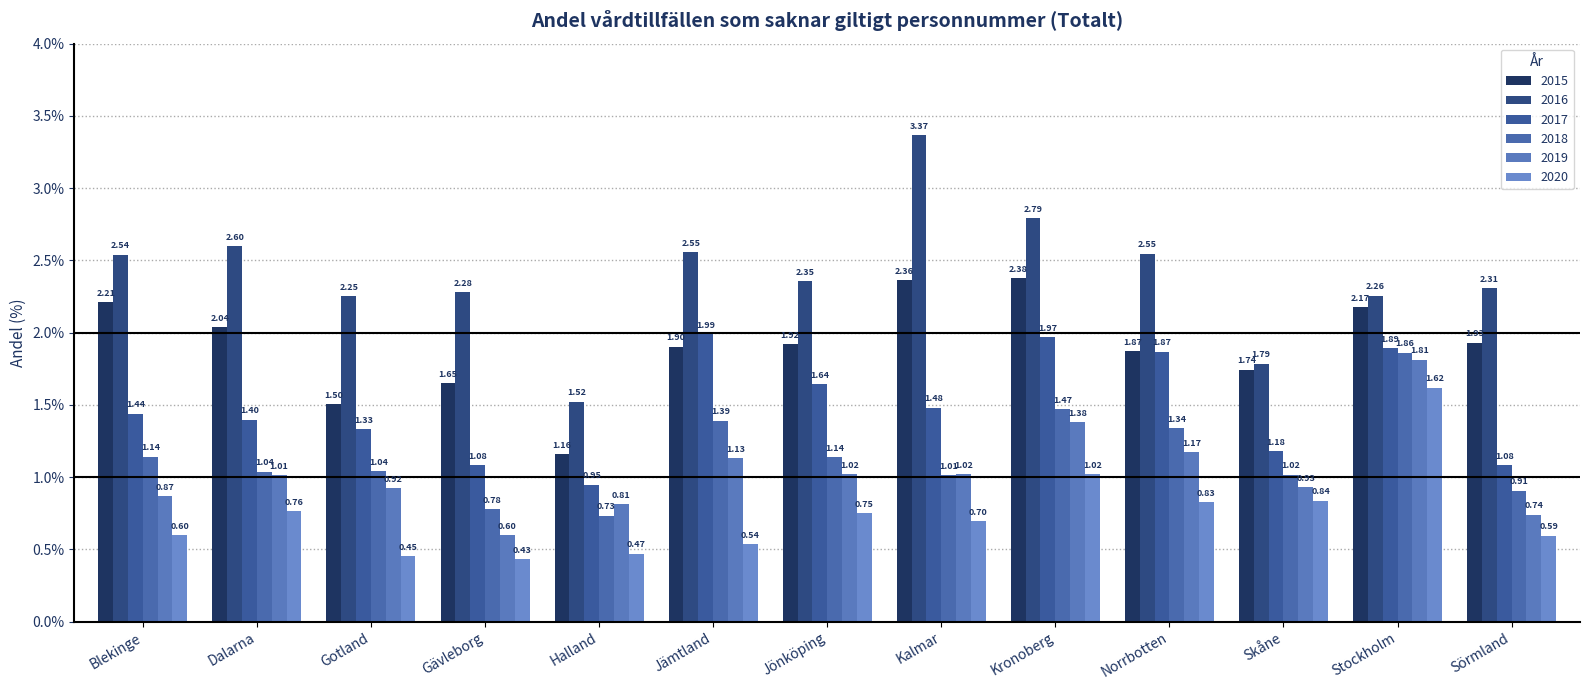

Which category has the highest value across all series?

Kalmar